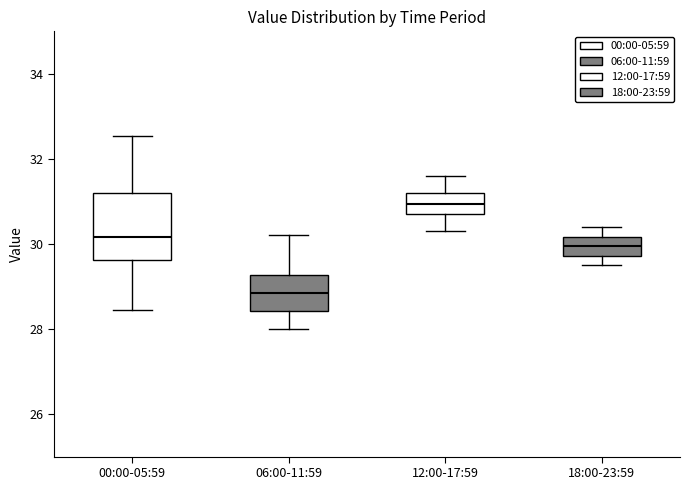

Which box has the highest median line?

12:00-17:59